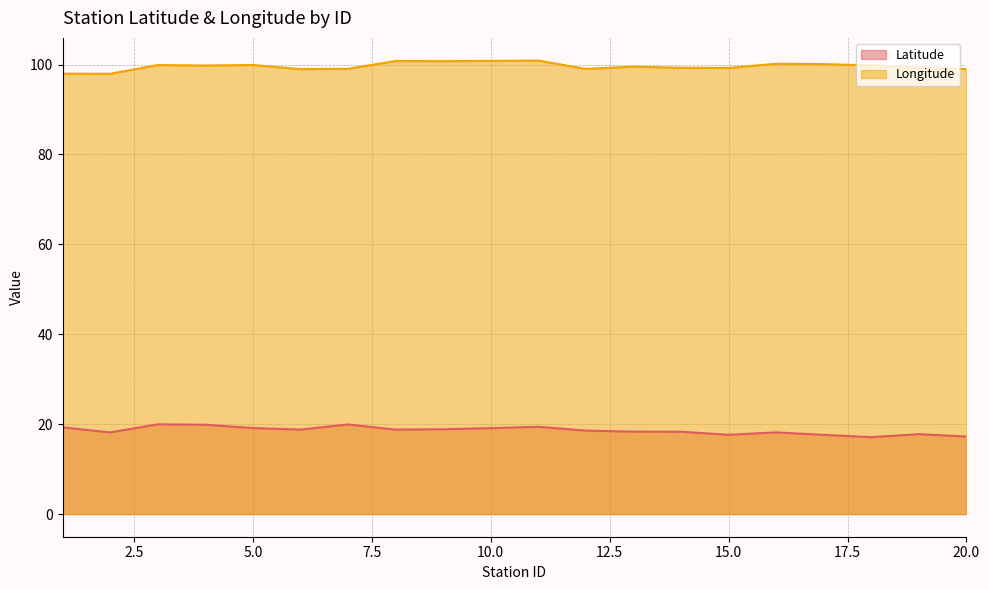

Is it true that Longitude equals 60.2 at 5.0?

False